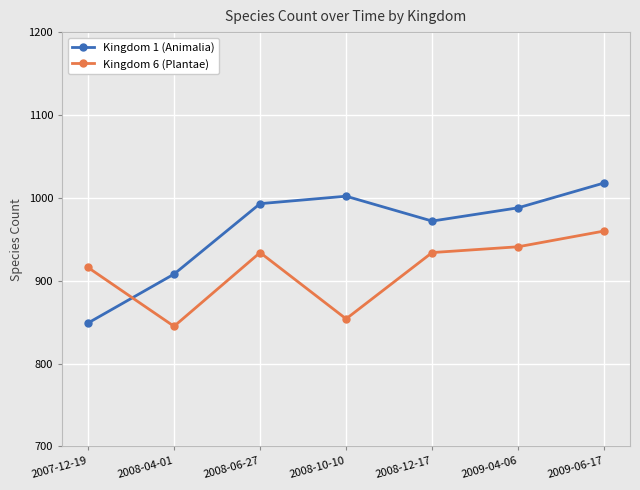

The Kingdom 6 (Plantae) series shows 916 at 2007-12-19. True or false?

True